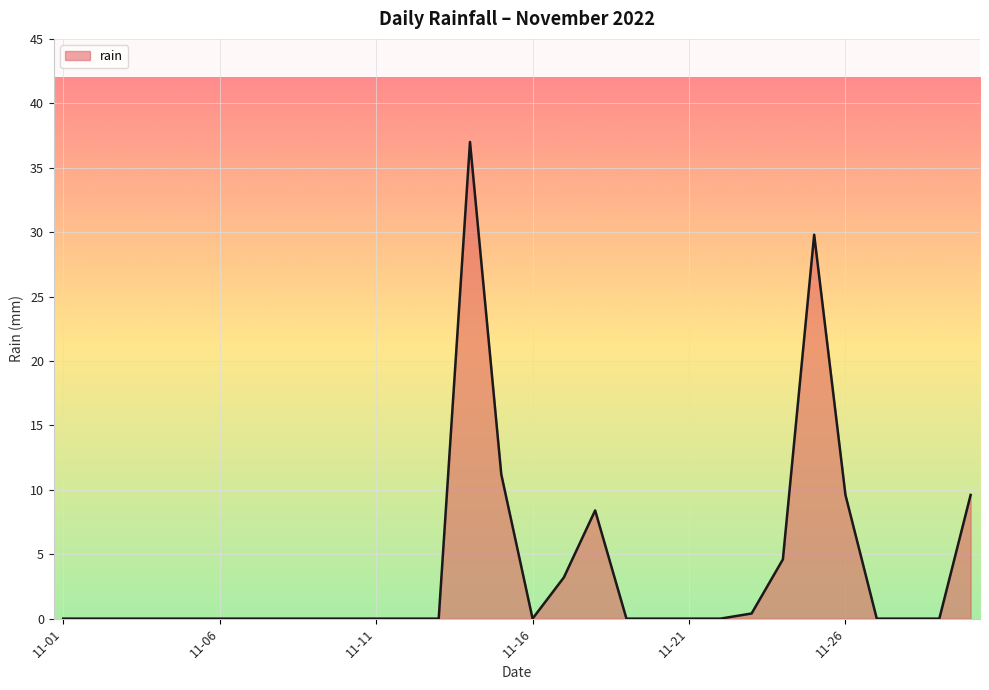

Does the chart display data point markers on the line(s)?

No